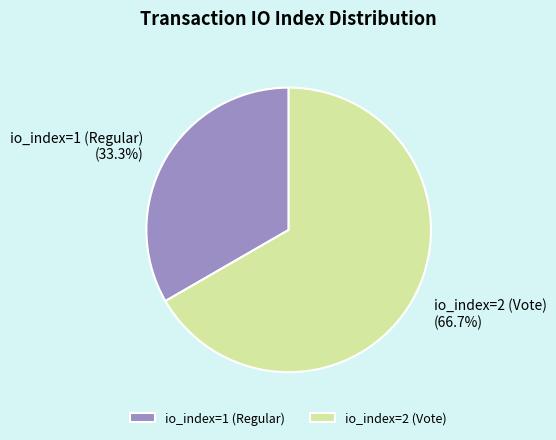

Is it true that io_index=1 (Regular) is 33% of the pie?

True